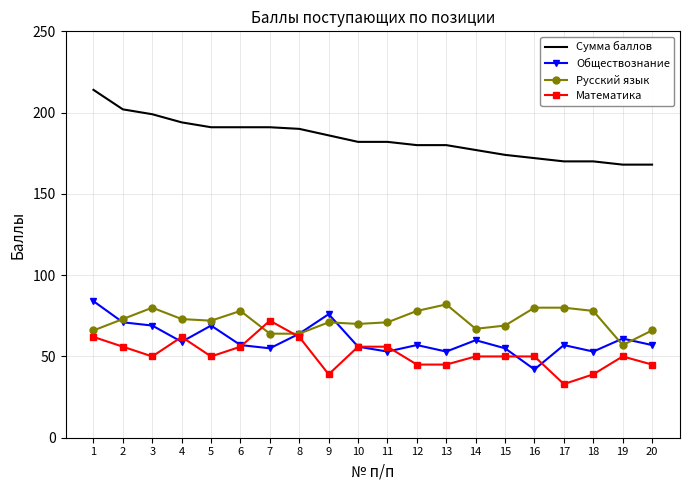

True or false: Сумма баллов and Математика cross at least once.

False